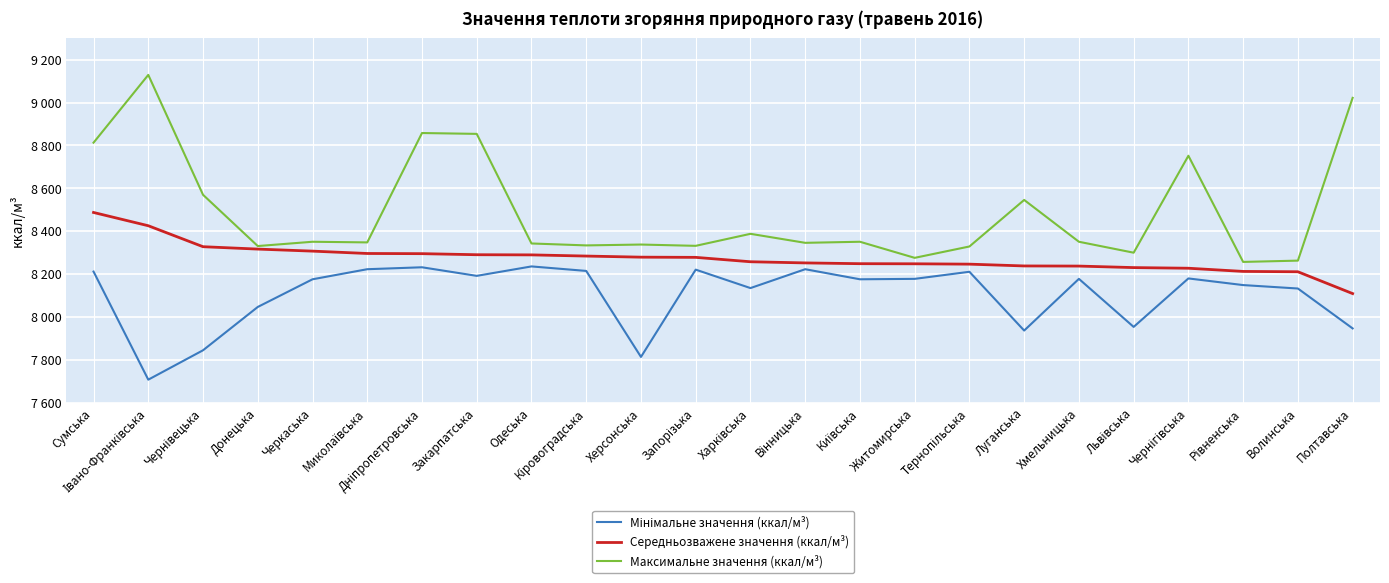

What is the maximum value for Середньозважене значення (ккал/м³)?

8487.6